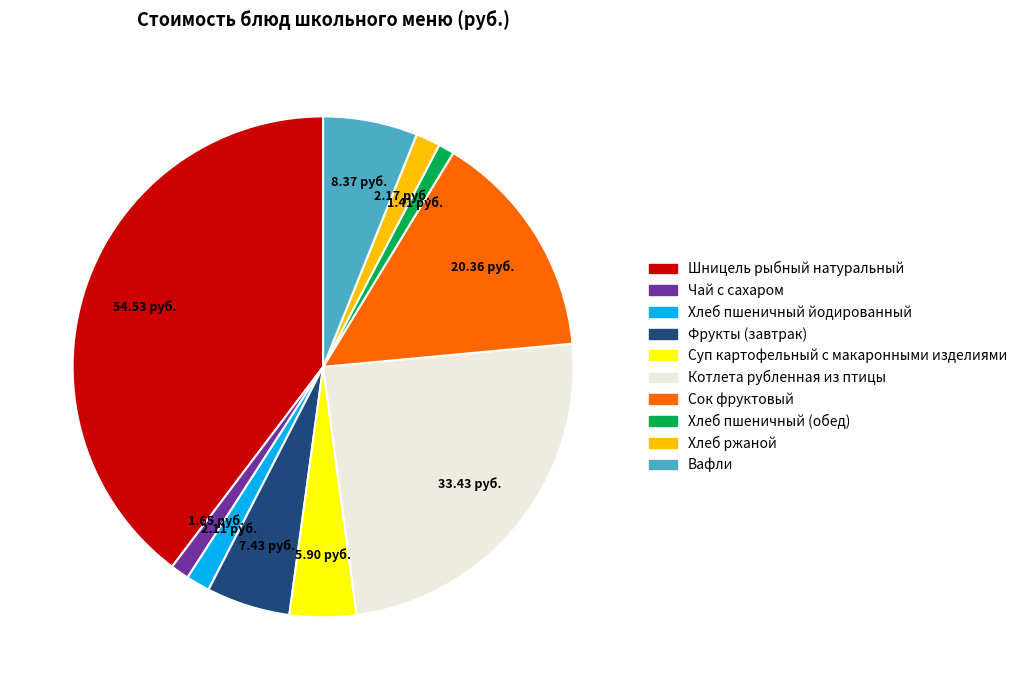

Is the sum of Хлеб пшеничный (обед) and Котлета рубленная из птицы greater than half?

No